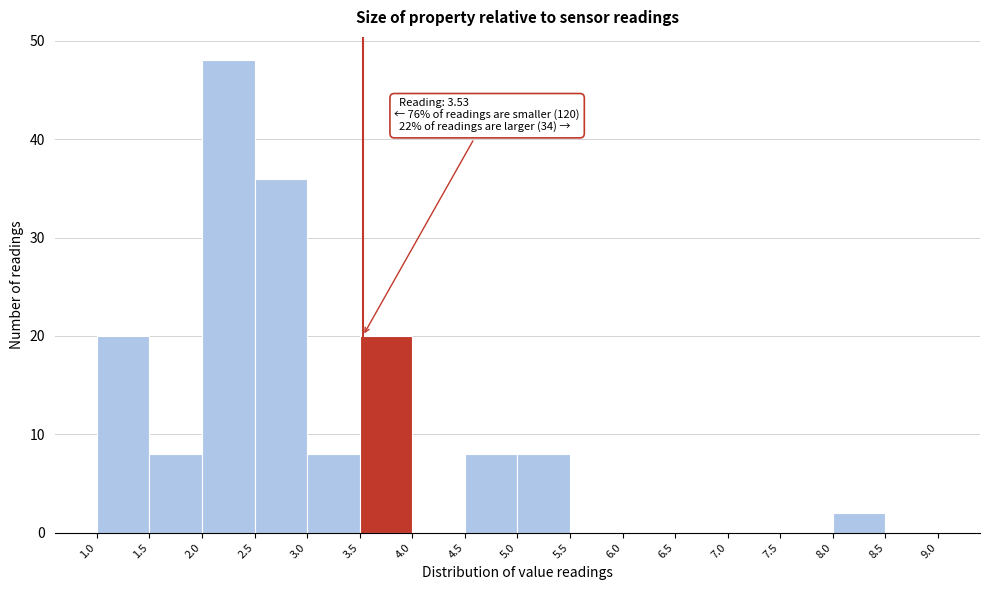

Which range on the x-axis has the tallest bar?

2.0 to 2.5